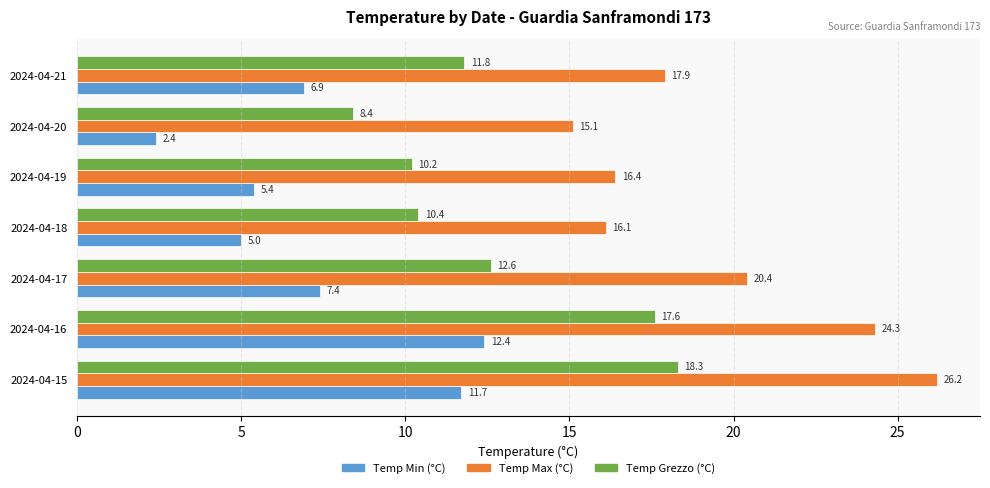

Which series has the largest range (max minus min)?

Temp Max (°C)